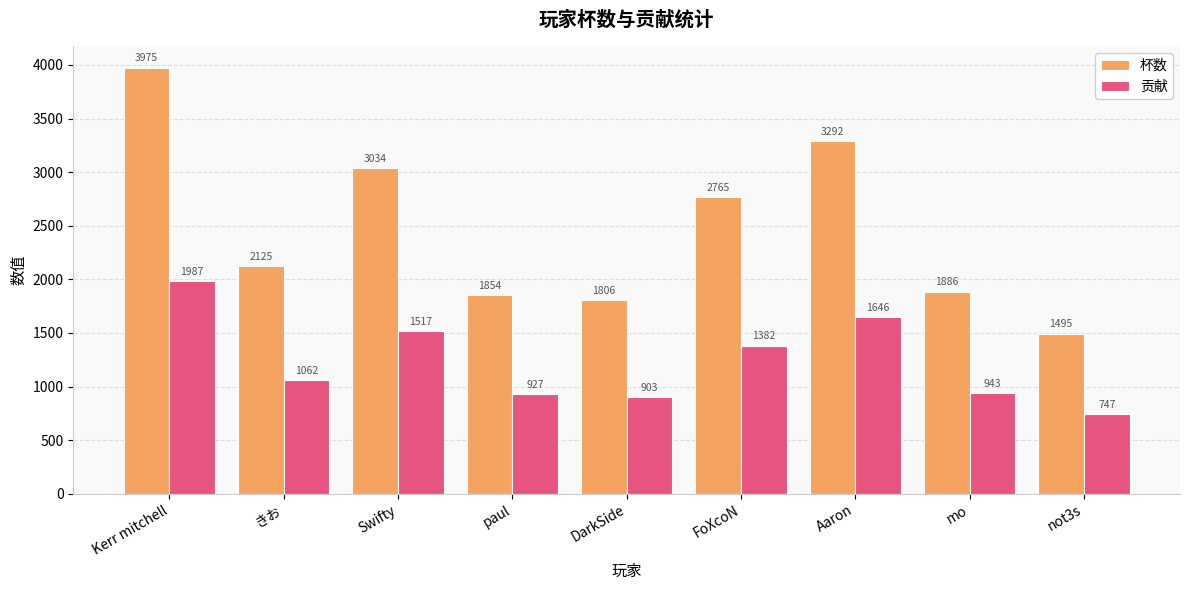

How many values in the 杯数 series are below 2125?

4